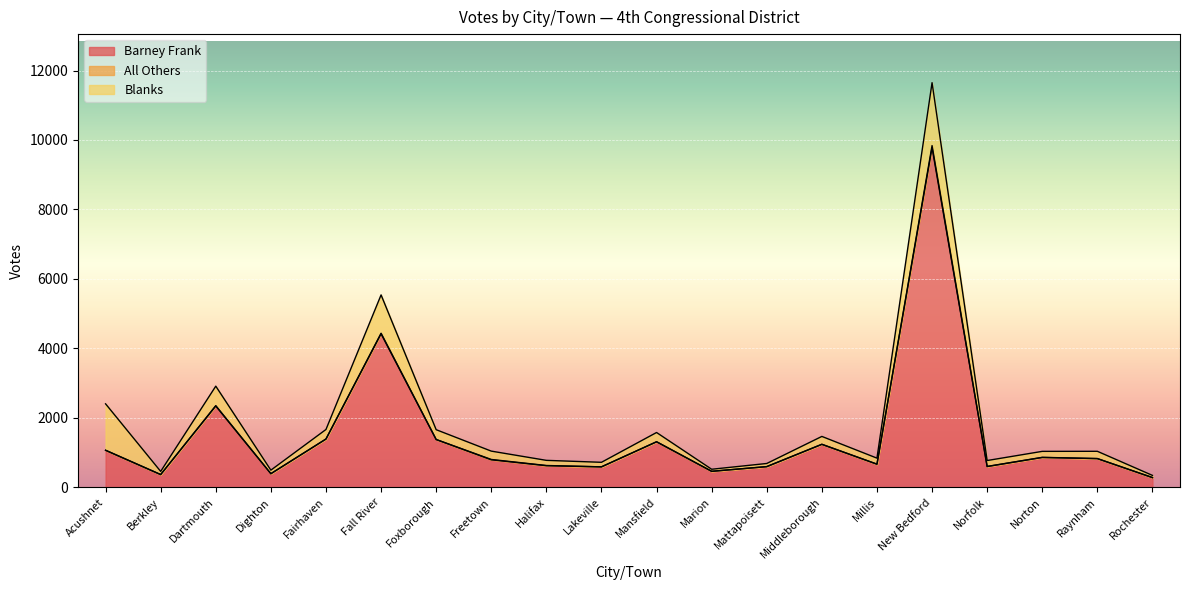

What position from the right is Berkley?

19